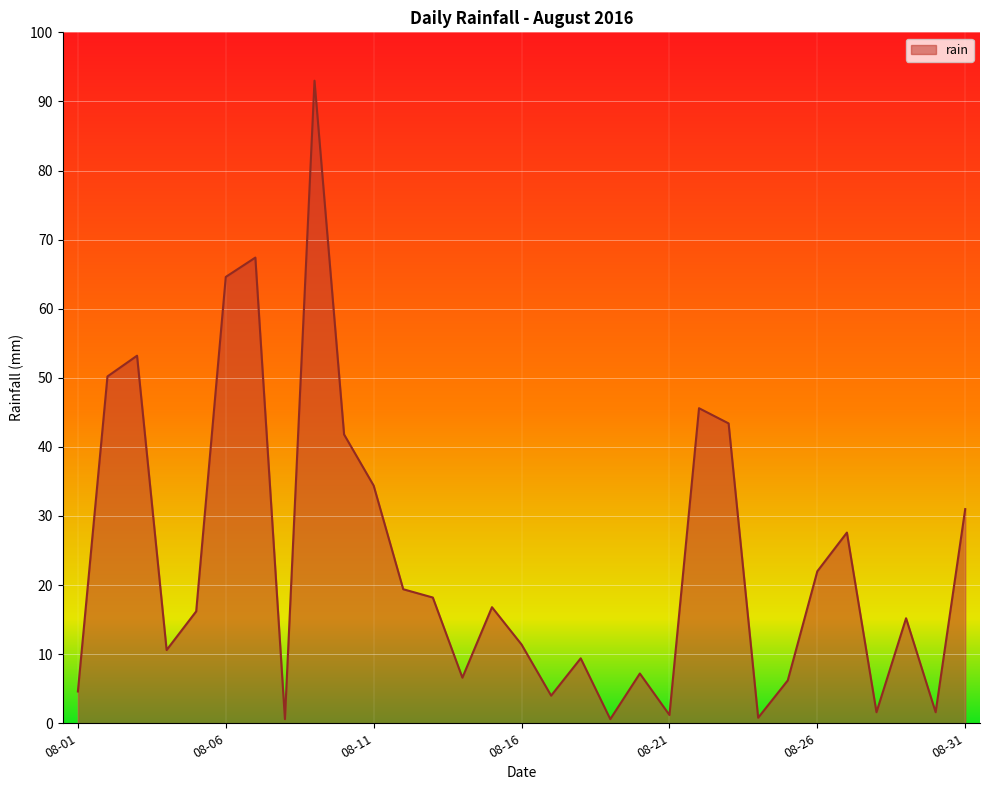

What is the smallest value displayed?

0.6